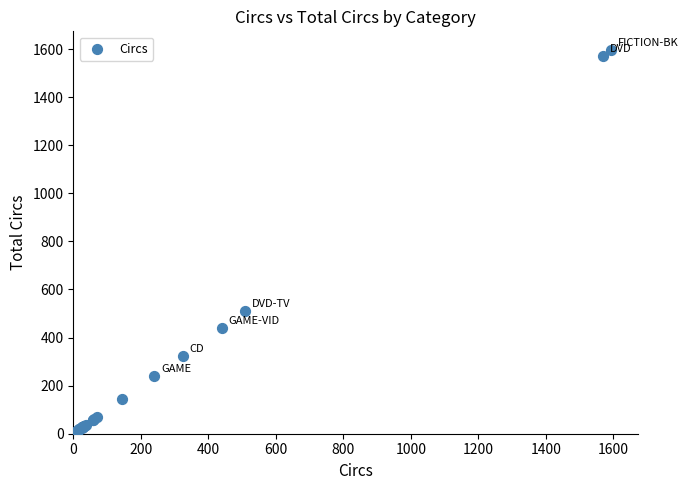

What Y value in the scatter plot is closest to 797?

510